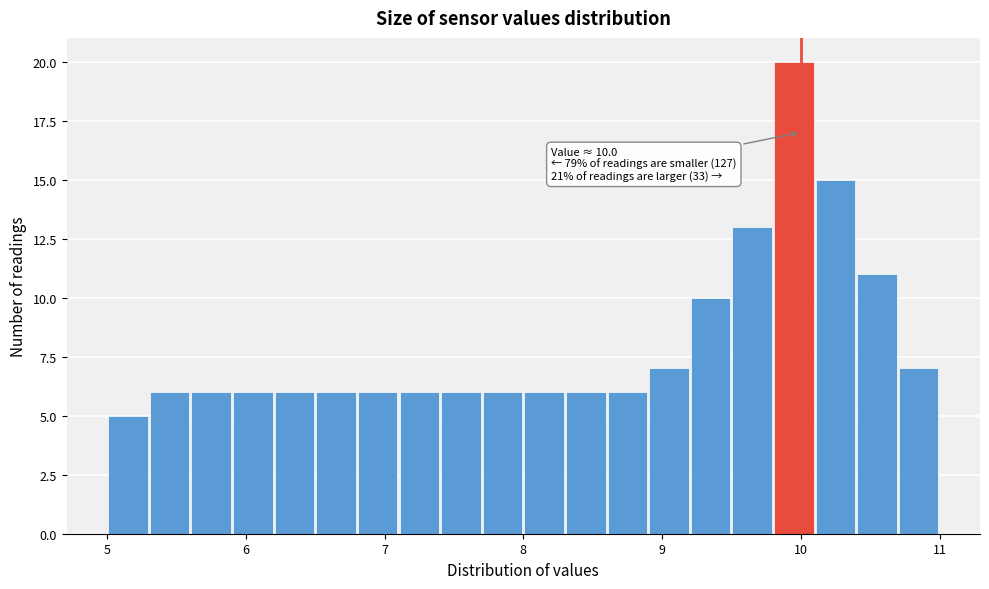

Read against the x-axis, roughly where is the centre of the tallest bar?

10.0